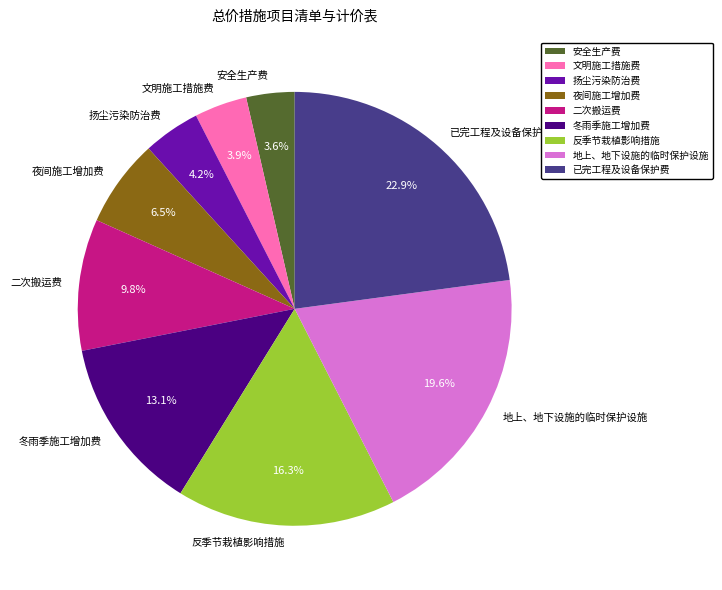

To the nearest percent, what is the difference between the 二次搬运费 and 扬尘污染防治费 slice percentages?

6%